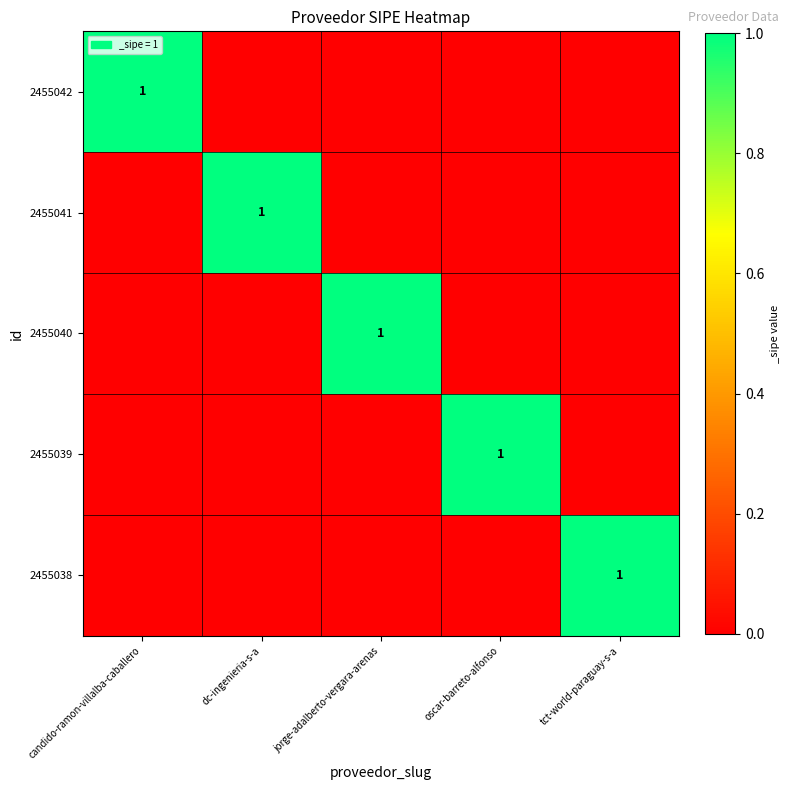

True or false: 2455042 has a value of 2 at candido-ramon-villalba-caballero.

False